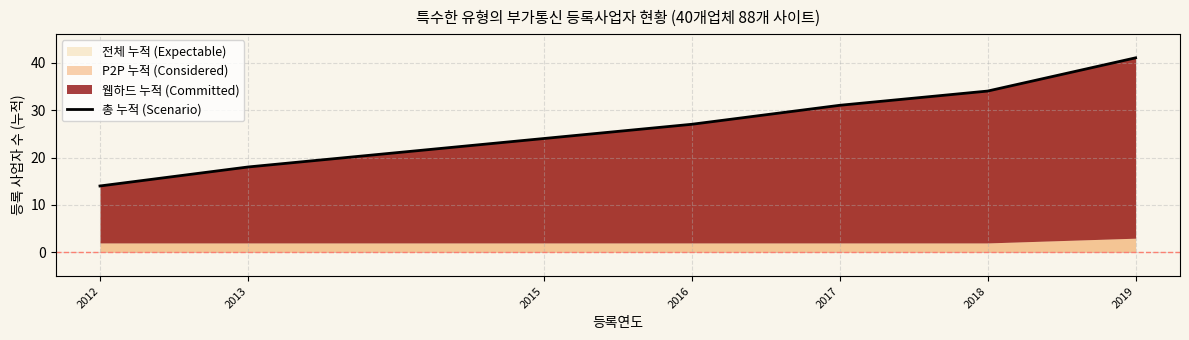

What is the sum of the values at 2017 and 2012?

45